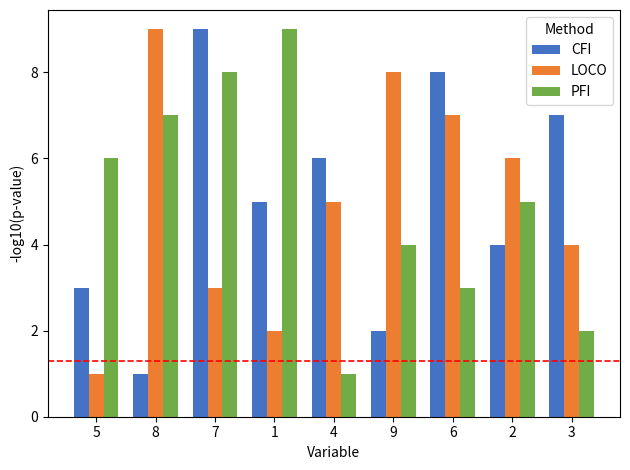

At 7, list the series in order from smallest to largest.

LOCO, PFI, CFI